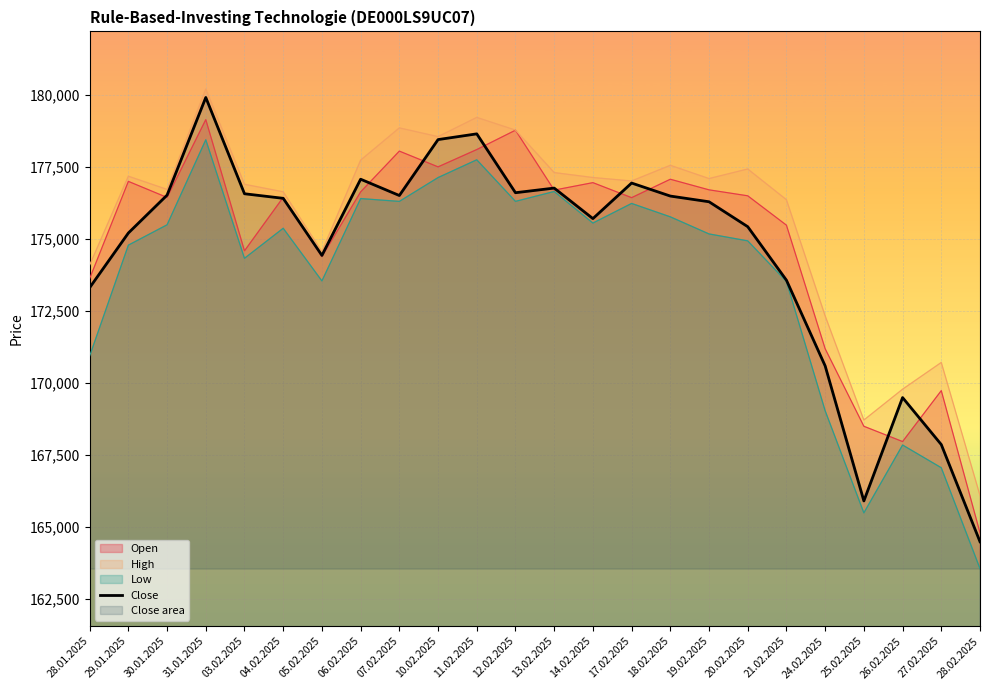

Which has a higher value, 28.01.2025 or 12.02.2025?

12.02.2025